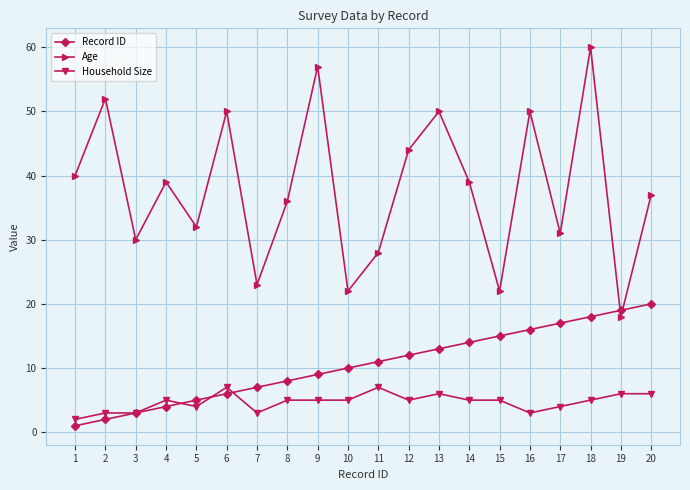

True or false: Age has more than 2 interior local peaks.

True